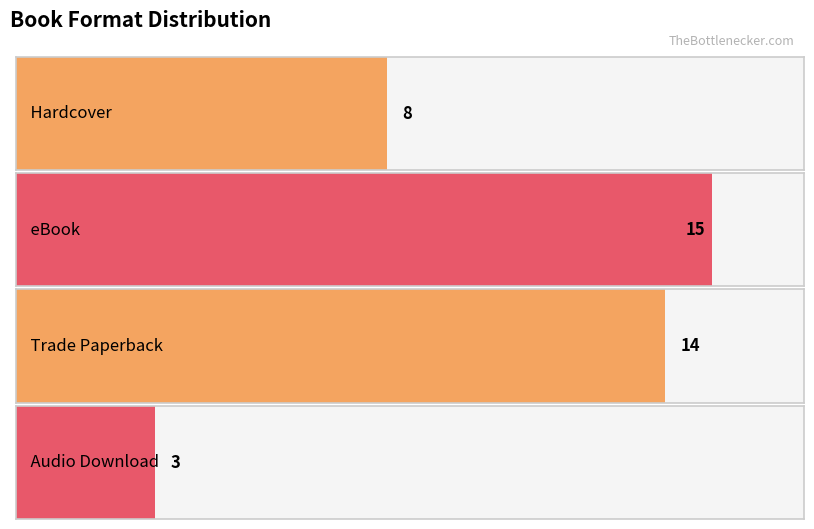

What is the difference between the second highest and minimum values?

11